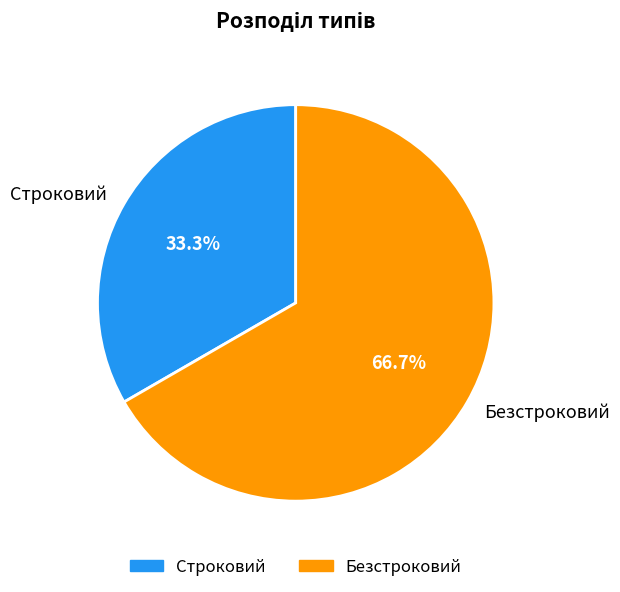

What percentage is the Строковий slice, to the nearest percent?

33%